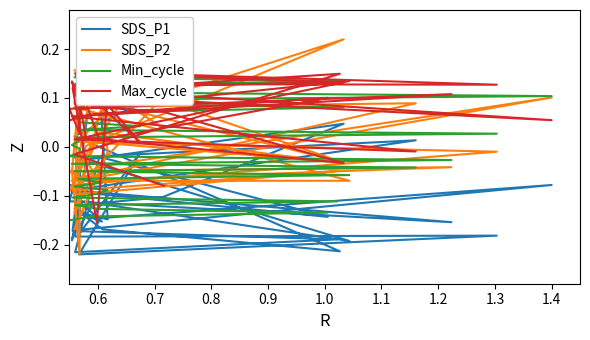

How many negative values does the Min_cycle series have?

20